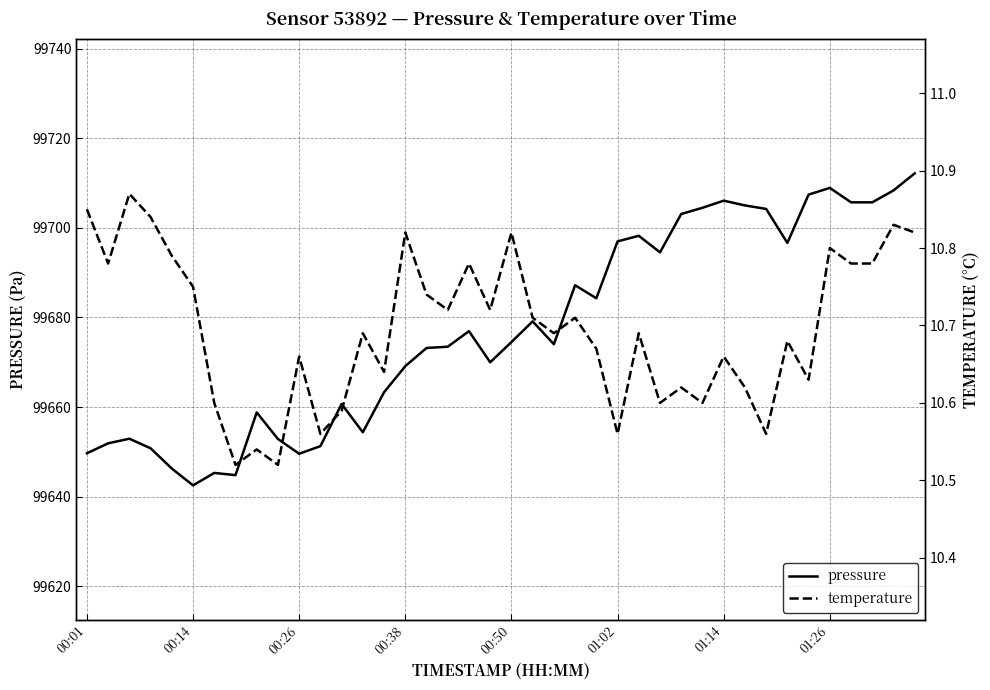

The pressure series shows 99674.5 at 00:50. True or false?

True